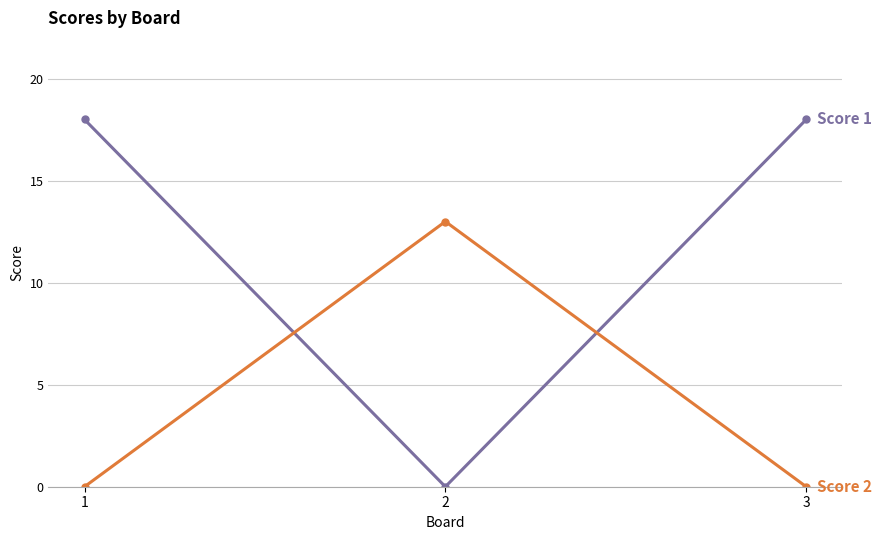

What is the maximum value shown in the chart?

18